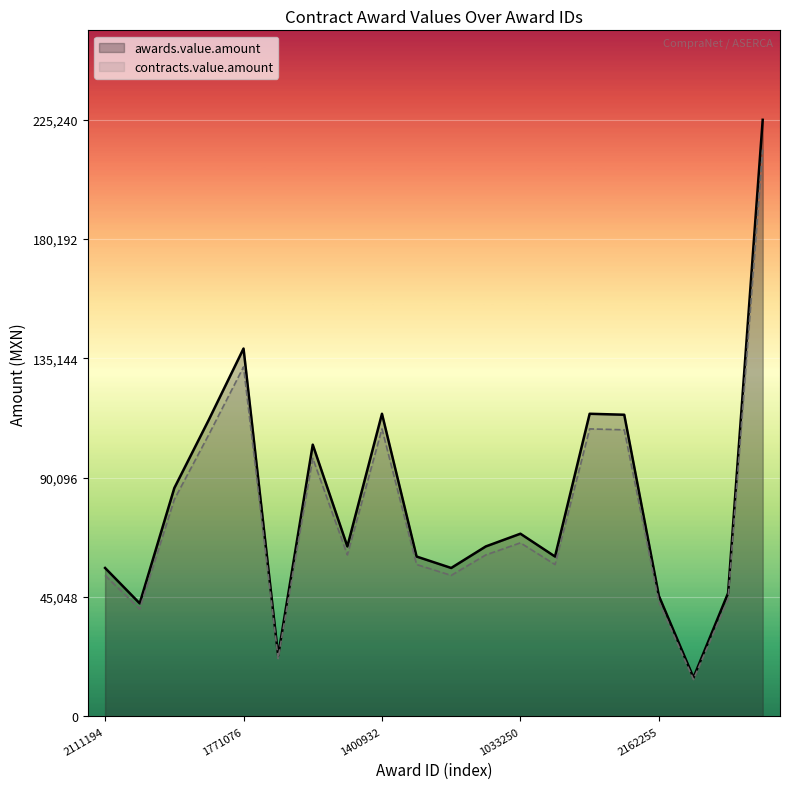

What is the maximum value for contracts.value.amount?

213978.5